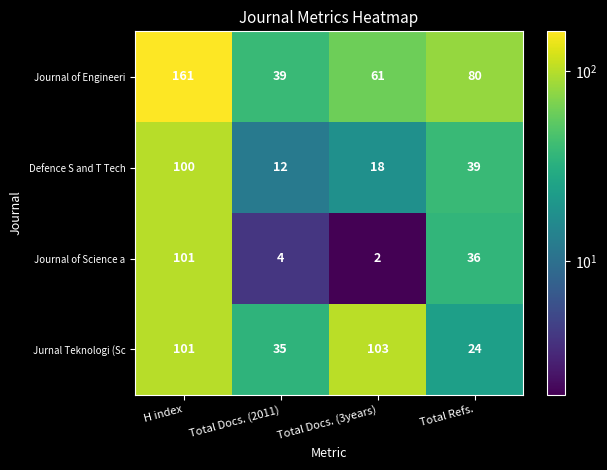

Which label corresponds to the largest value in the chart?

H index